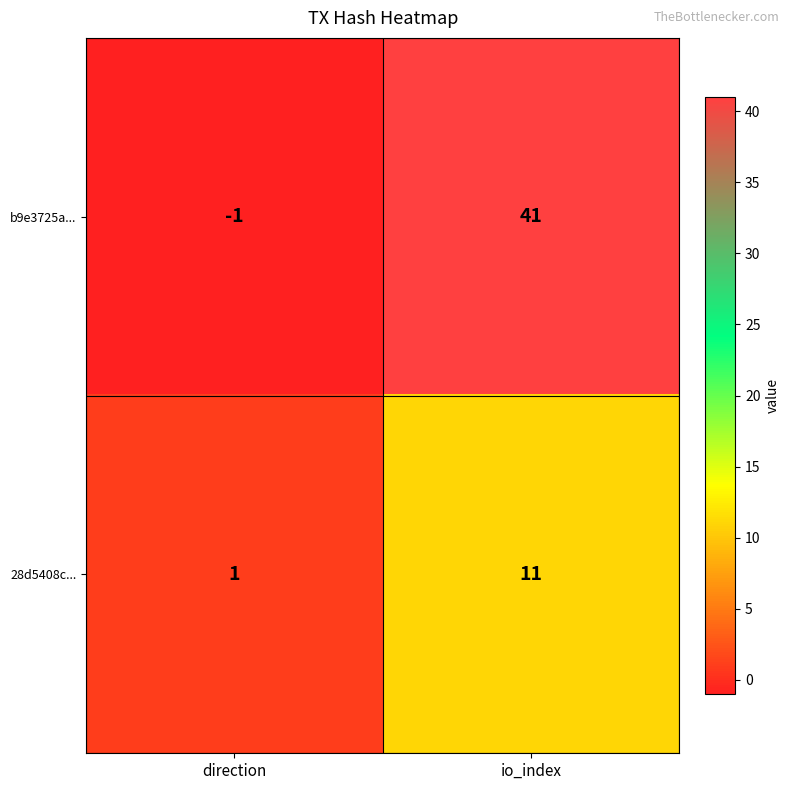

At which label is b9e3725a... closest to 20?

direction